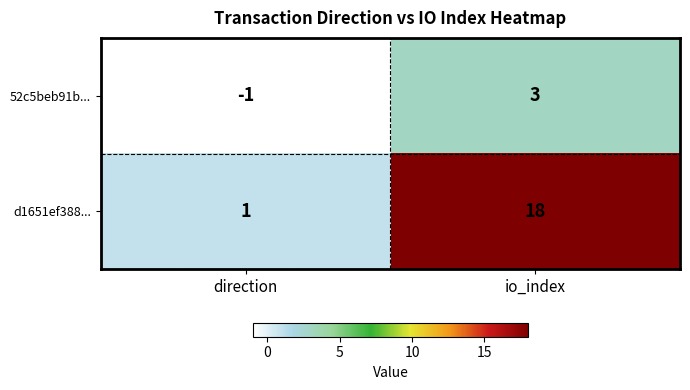

Which series changed the most between direction and io_index?

d1651ef388...